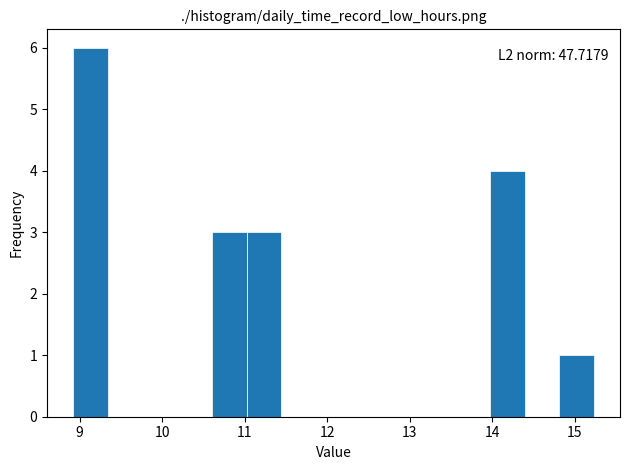

Over which range of the x-axis is the bar tallest?

8.9 to 9.3